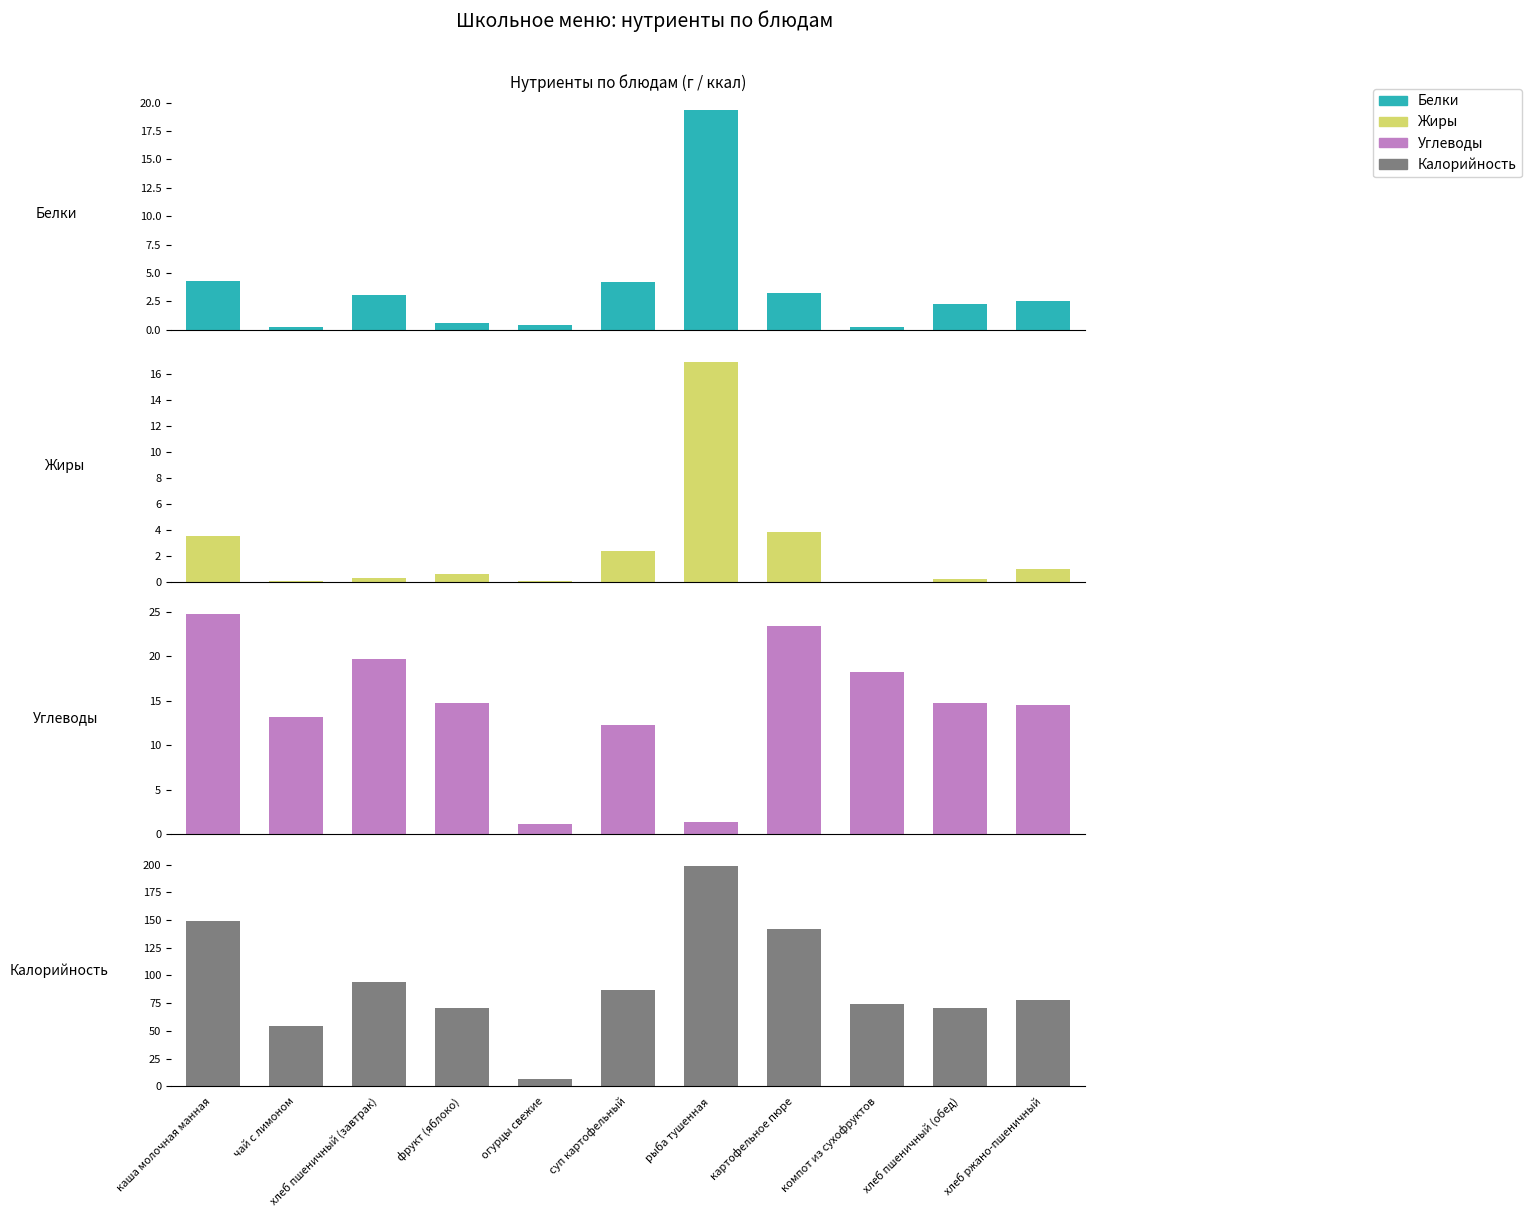

What is the total value across all series at хлеб пшеничный (обед)?

87.8